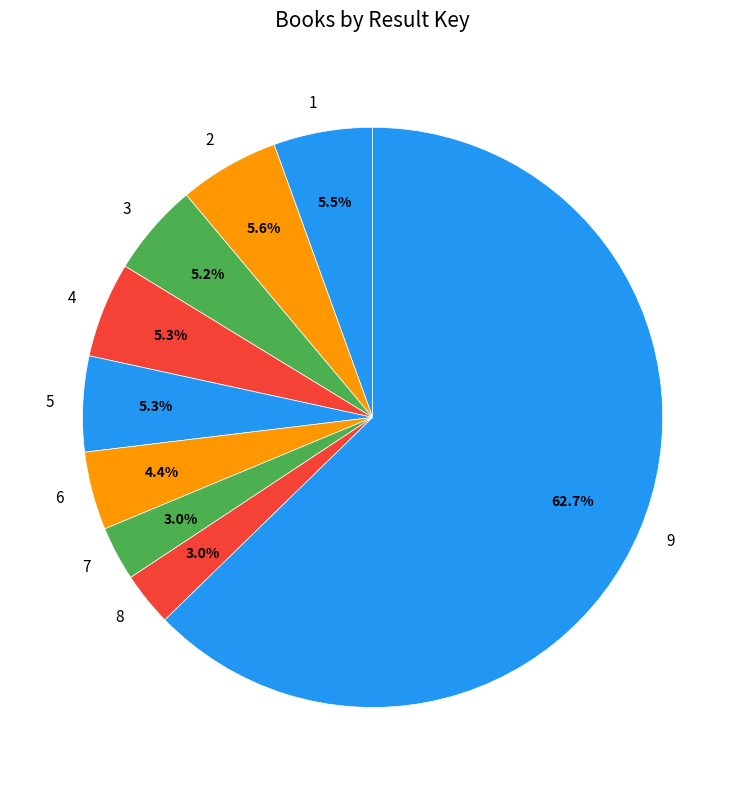

Do 8 and 6 together represent more than half of the pie?

No